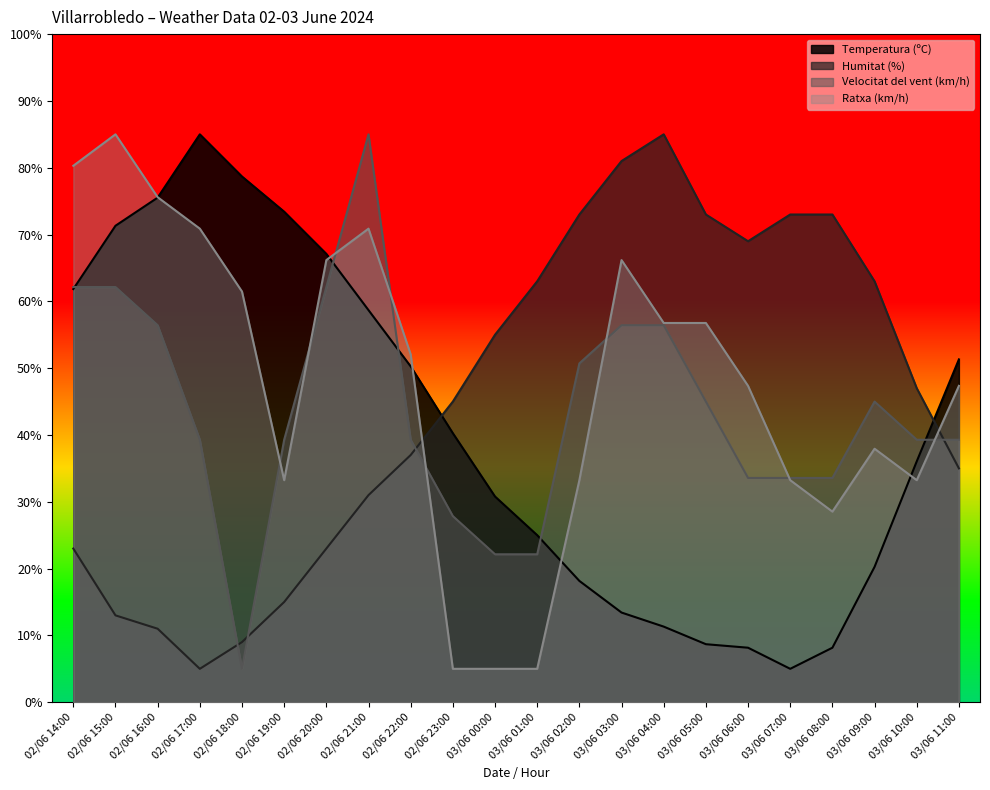

At which category is the sum across all series the highest?

02/06 21:00